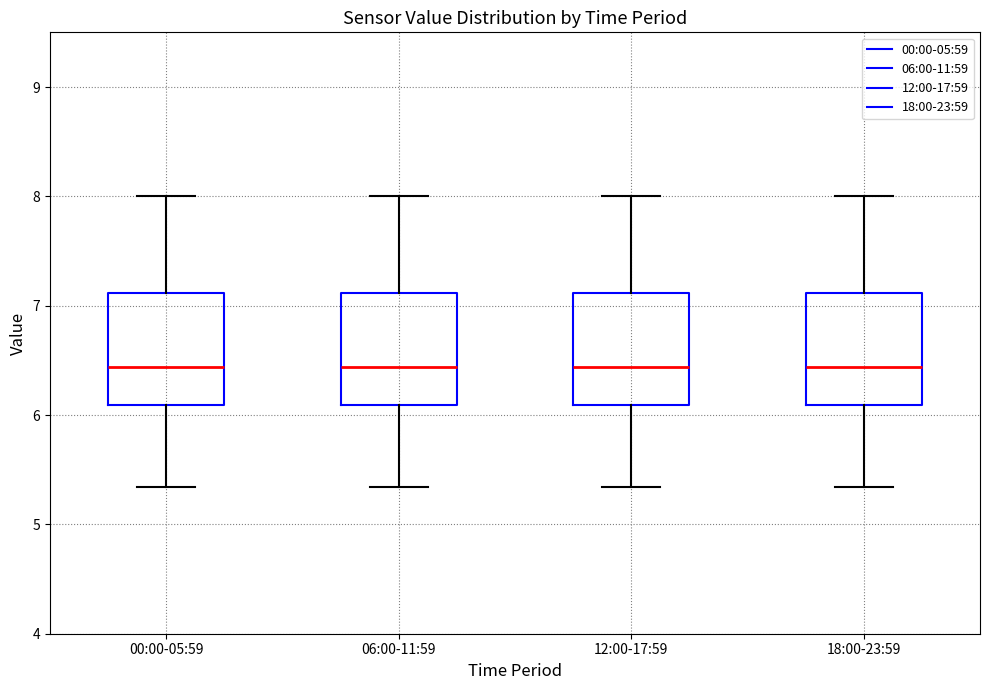

Where does the upper whisker of the box for 00:00-05:59 end on the y-axis? The values are not printed on the chart, so give them approximately, as read against the axis.

8.0